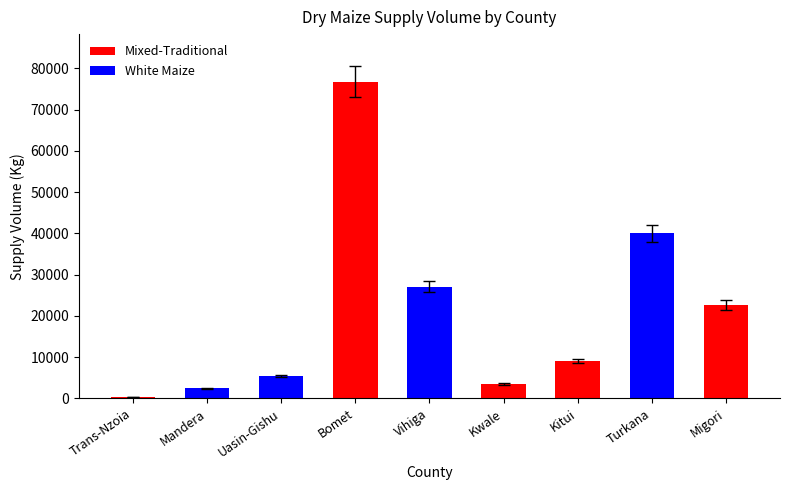

At which category does the chart reach its peak across all series?

Bomet